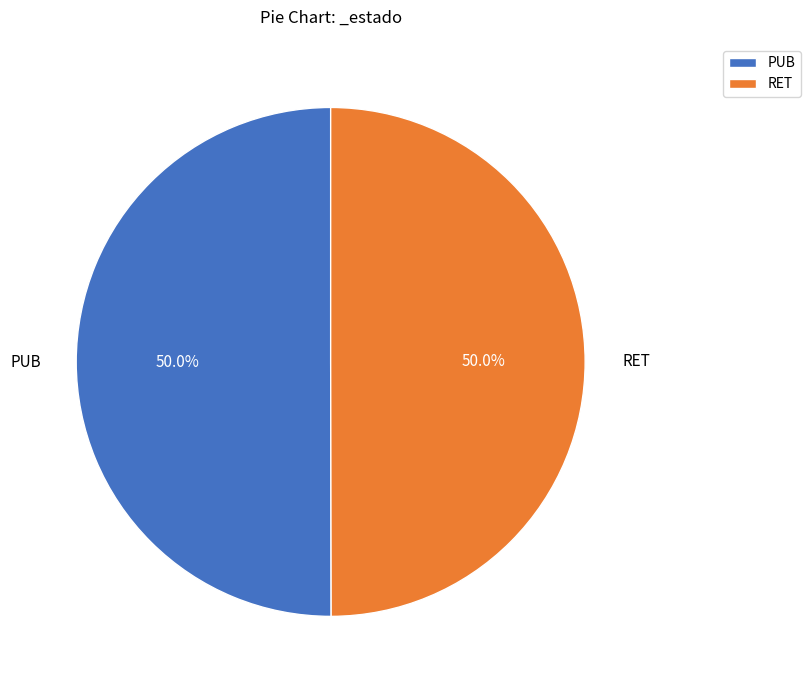

What is the total percentage of PUB and RET?

100.0%